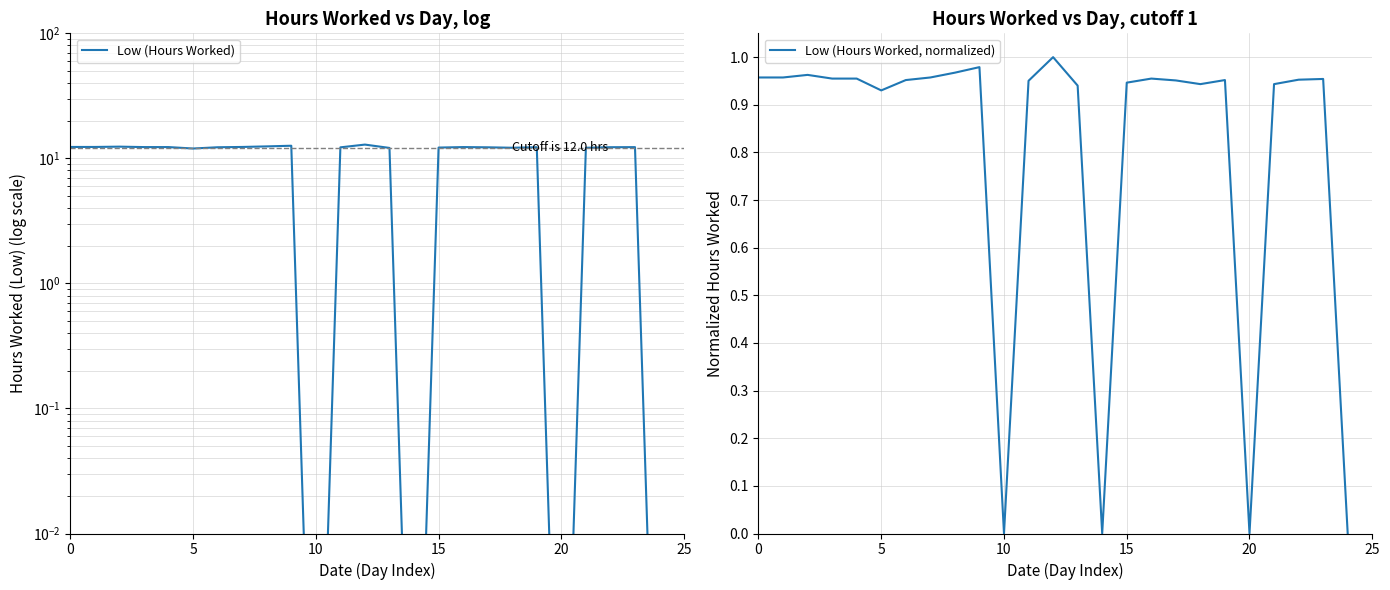

True or false: Low (Hours Worked) has more than 0 points higher than both neighbors.

True